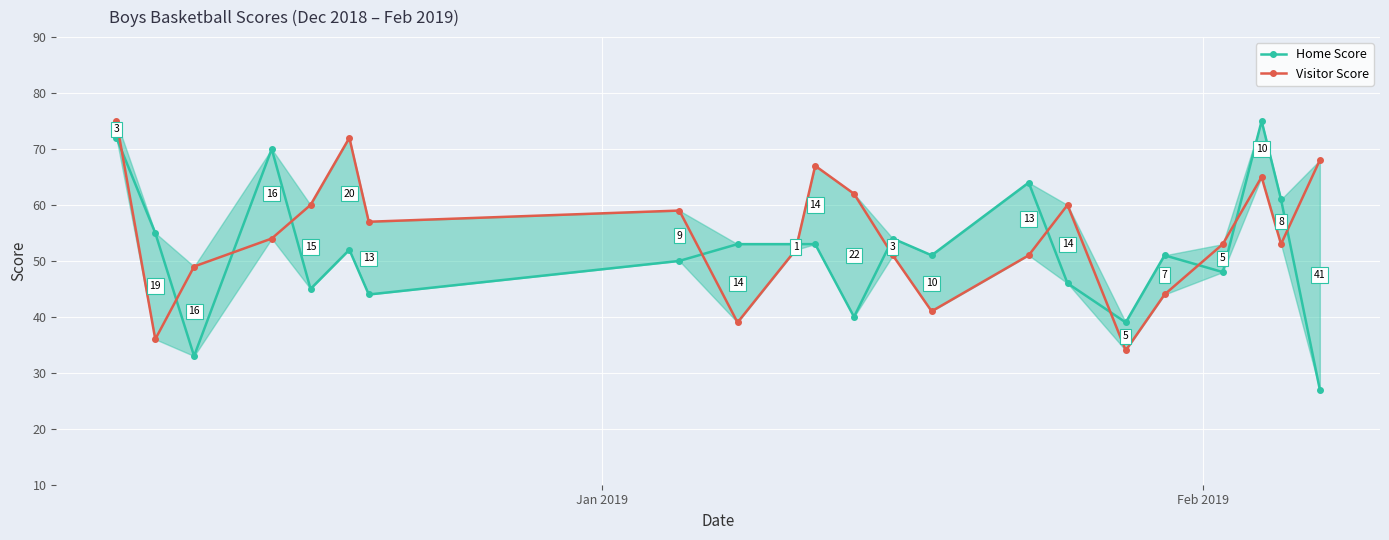

Which series ends up on top after the final intersection of Visitor Score and Home Score?

Visitor Score